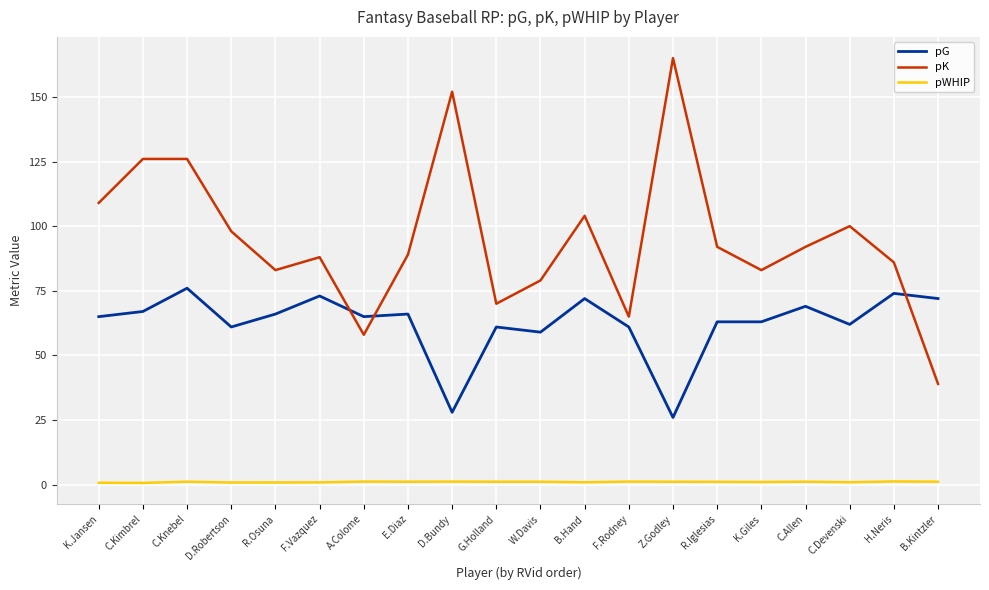

True or false: pG has more than 0 interior local peaks.

True